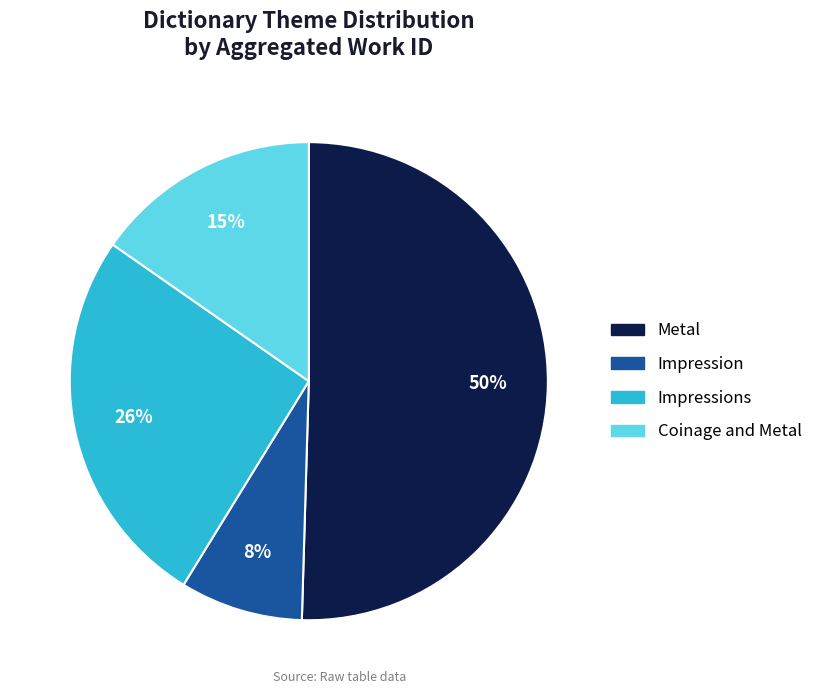

To the nearest percent, what is the difference between the largest and smallest slice percentages?

42%